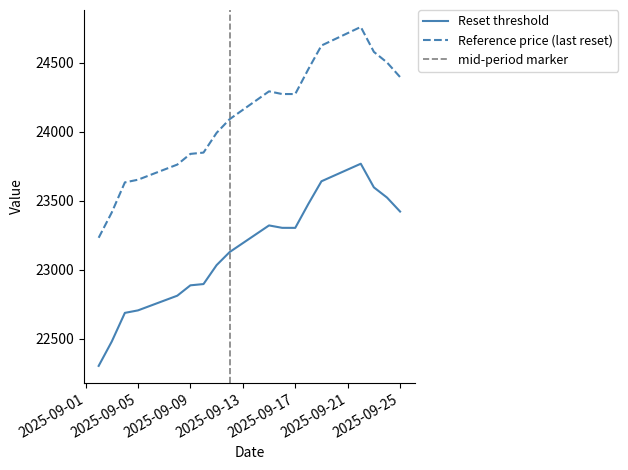

The value of Reference price (last reset) at 2025-09-23 is 24580.2. True or false?

True